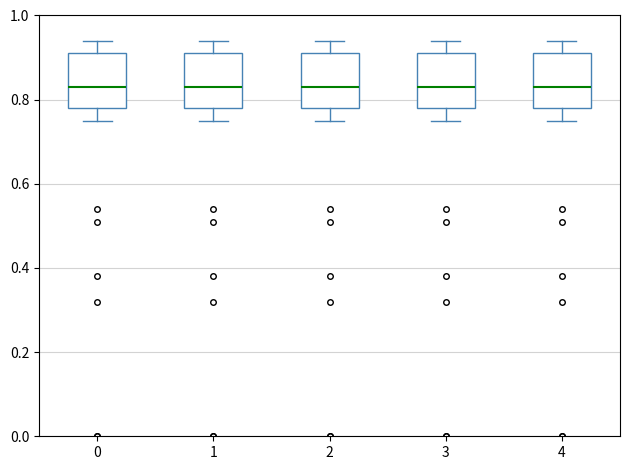

Where is the lower edge of the box at x = 3 on the y-axis? The values are not printed on the chart, so give them approximately, as read against the axis.

0.78